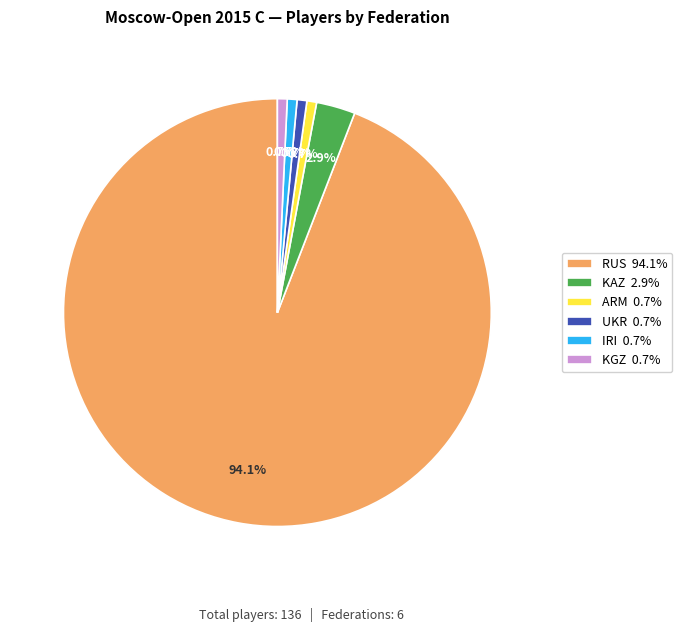

Is it true that KAZ is 3% of the pie?

True